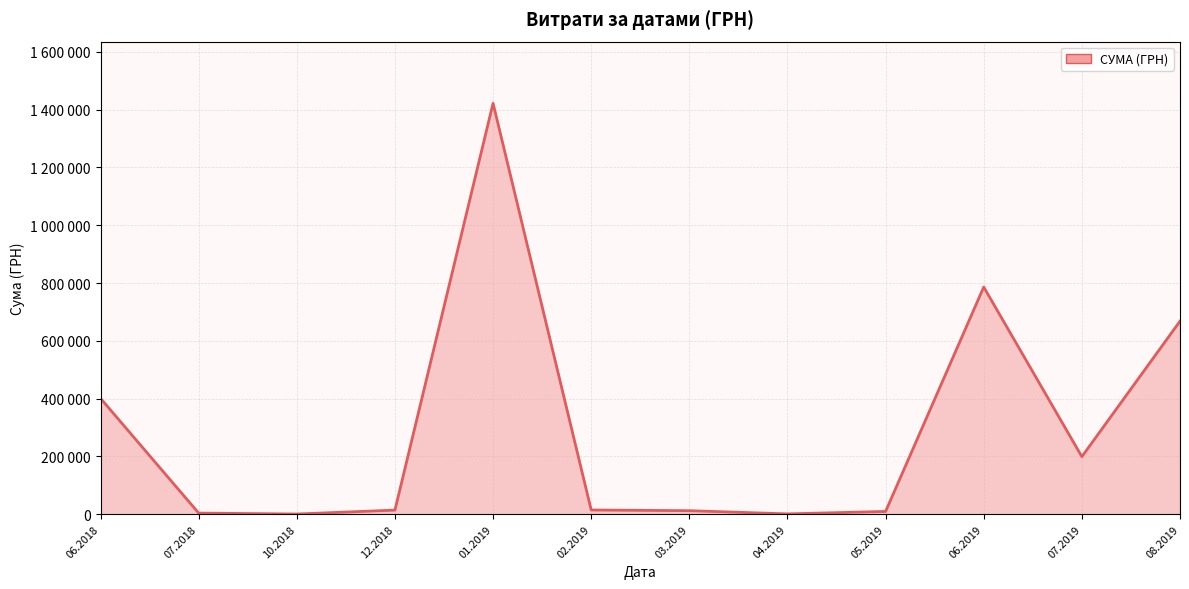

What is the sum of the values at 07.2019 and 01.2019?

1621462.0